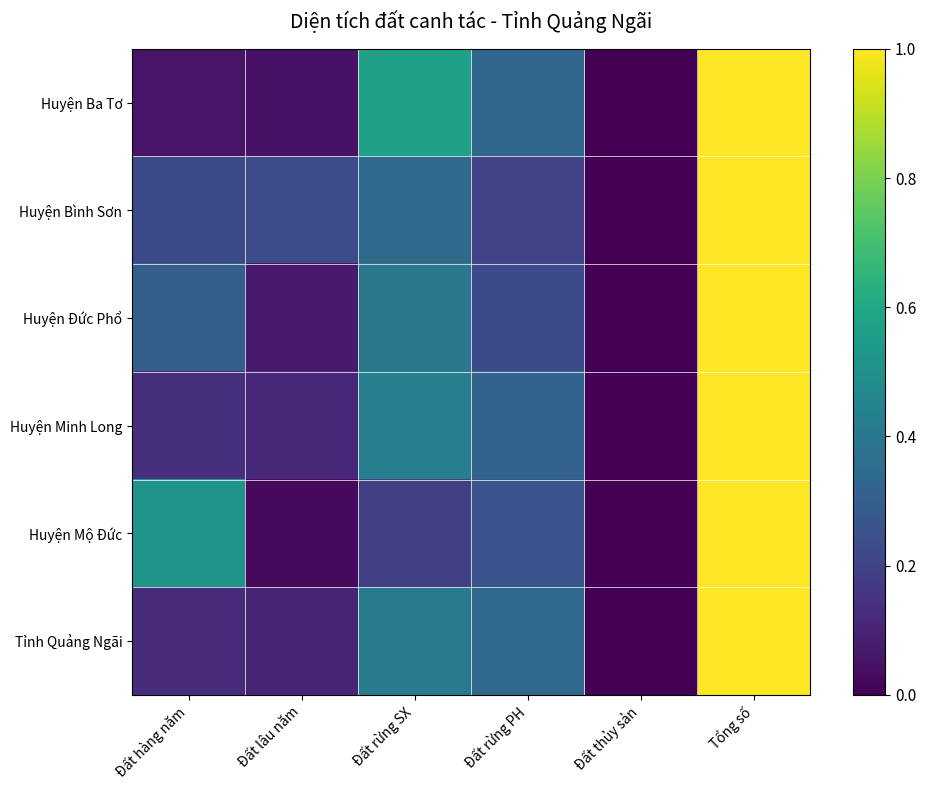

Which has a higher value, Đất rừng PH or Đất lâu năm?

Đất rừng PH